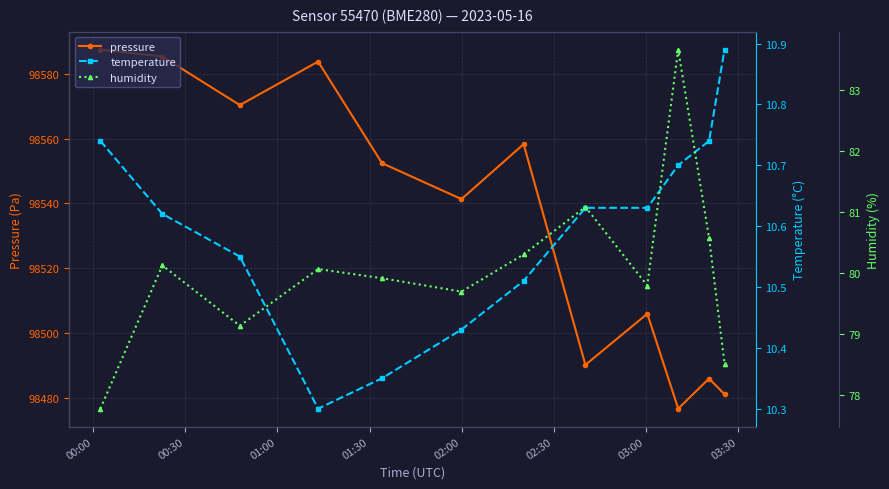

What is the difference between the maximum and second lowest values in the pressure series?

106.2